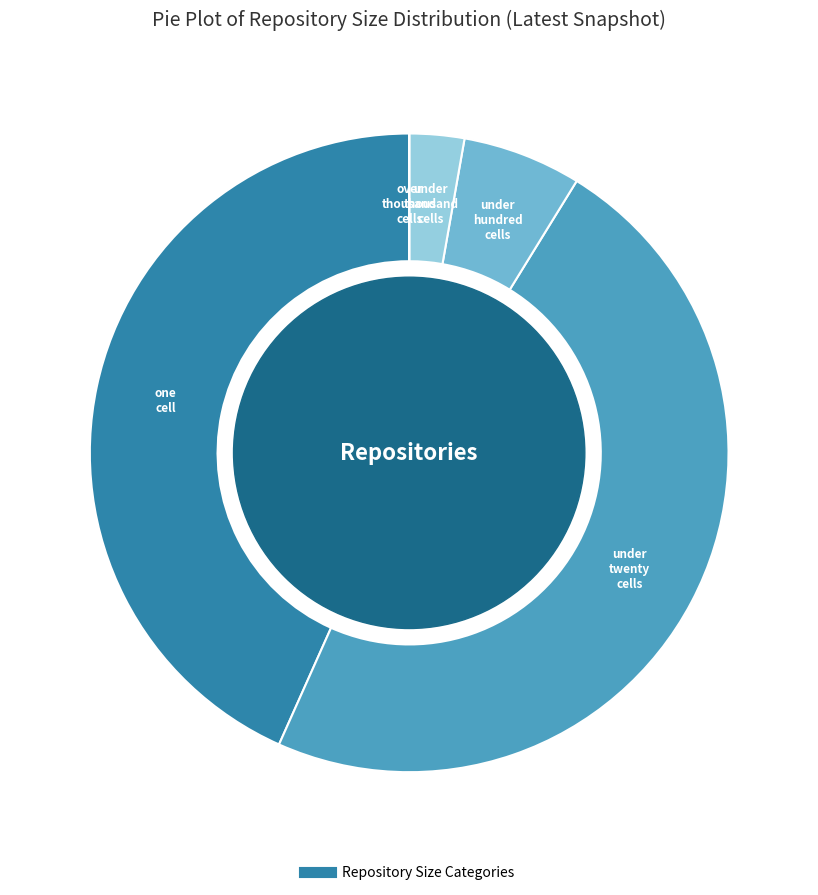

Is there a majority slice in this chart?

No